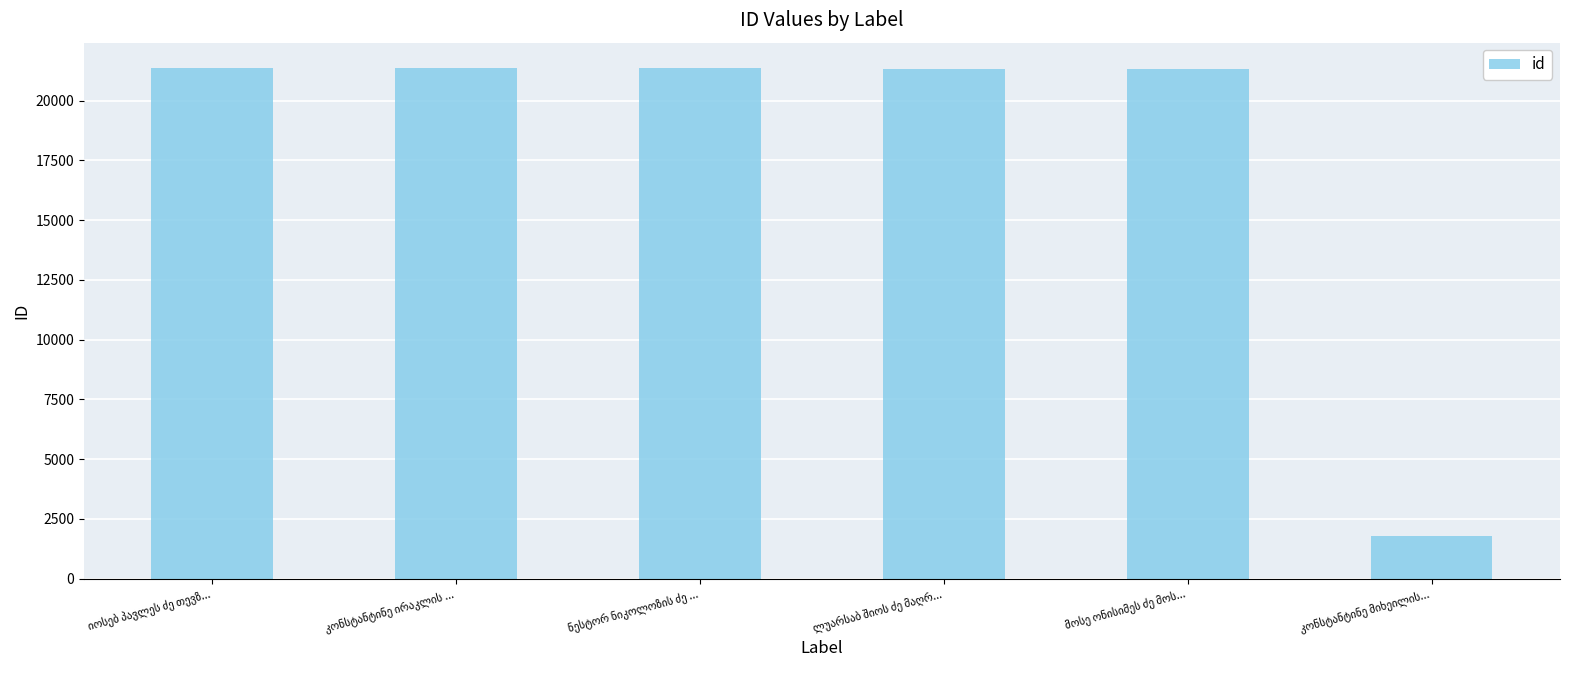

What is the difference between the second highest and minimum values?

19564